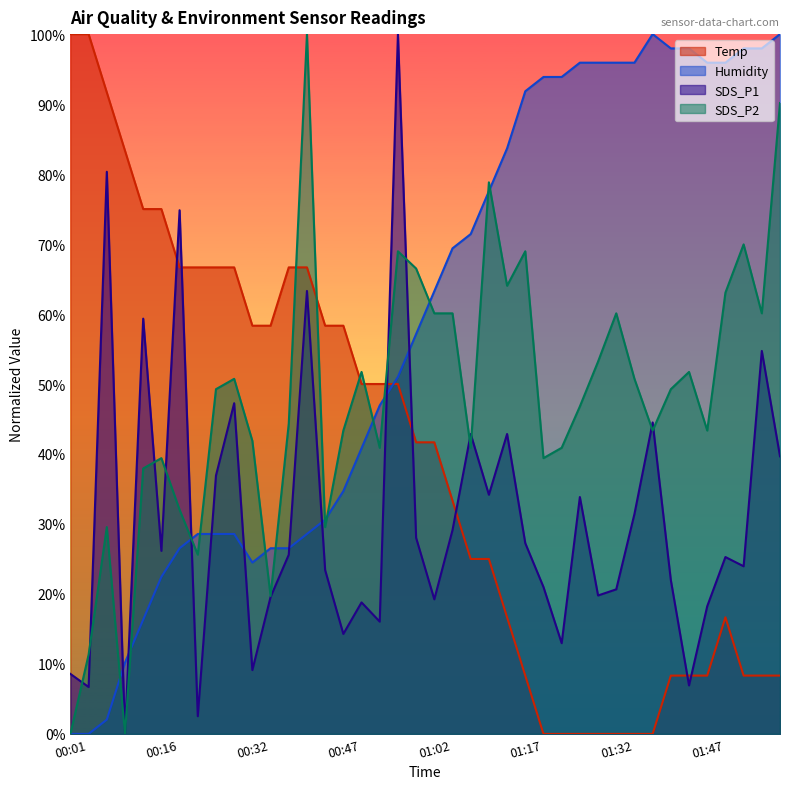

At which category does the chart reach its peak across all series?

00:01